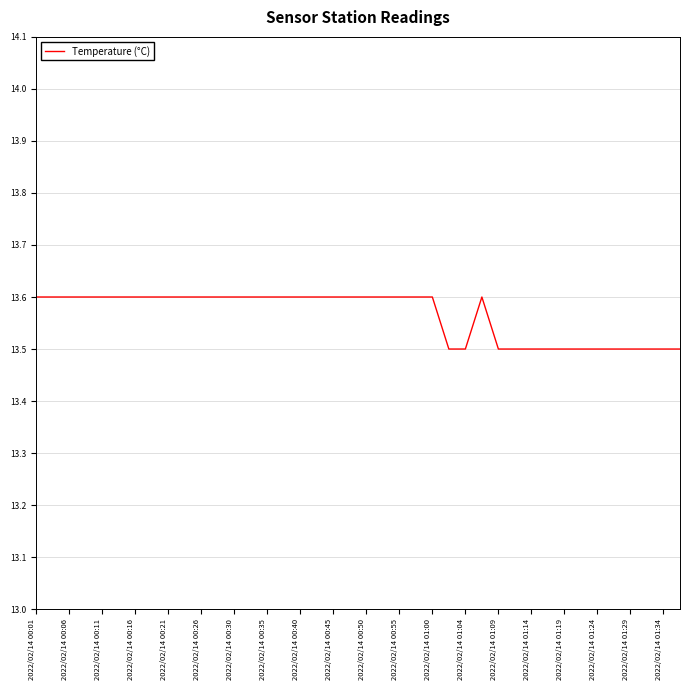

What is the smallest value displayed?

13.5